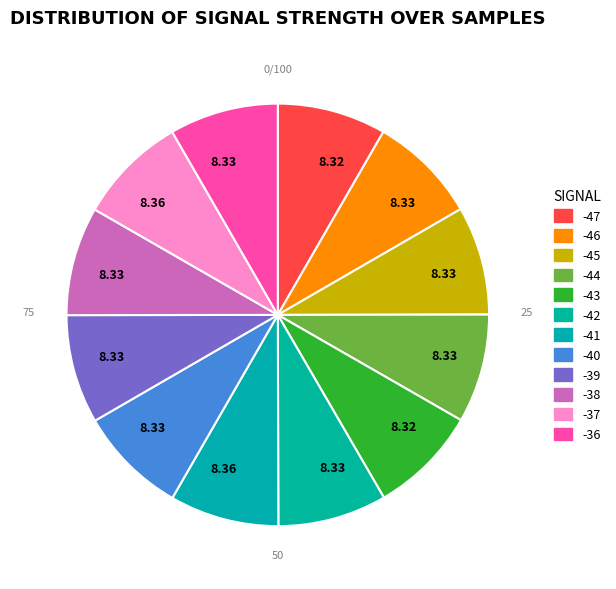

How many slices are in this pie chart?

12